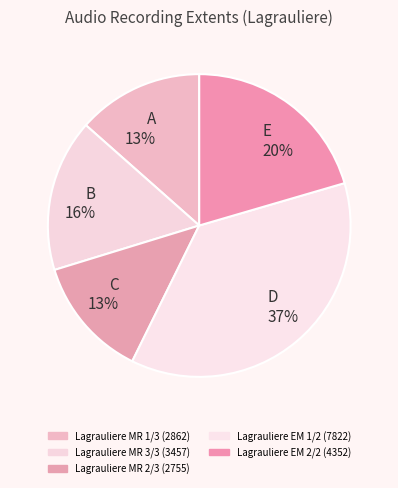

Does Lagrauliere MR 1/3 account for over 50% of the chart?

No